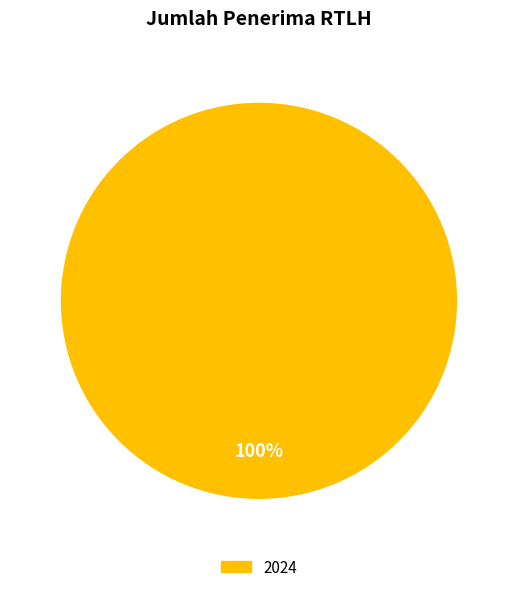

Does 2024 represent more than half of the total?

Yes